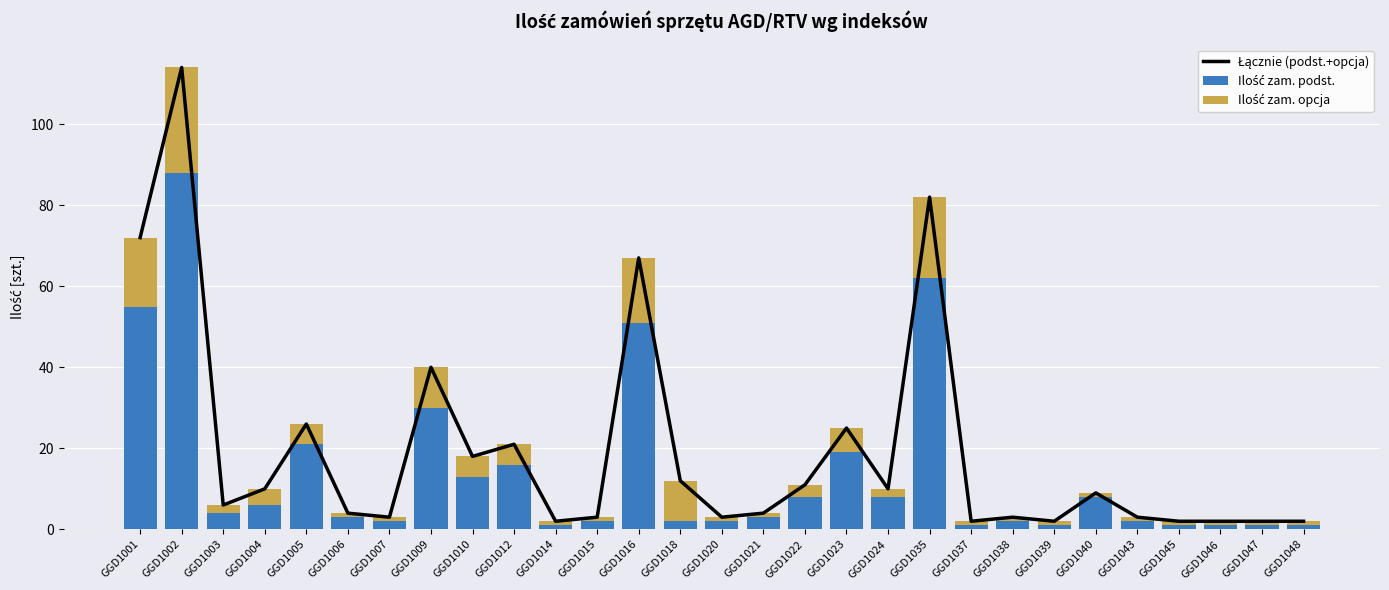

What is the maximum value shown in the chart?

114